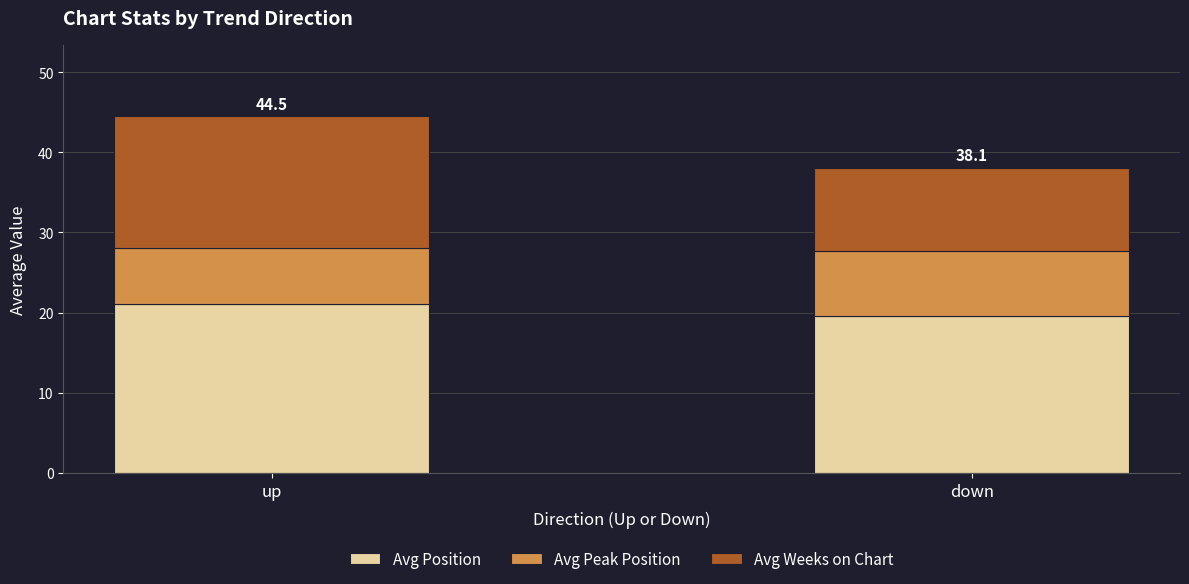

True or false: Avg Position has a value of 4.9 at up.

False